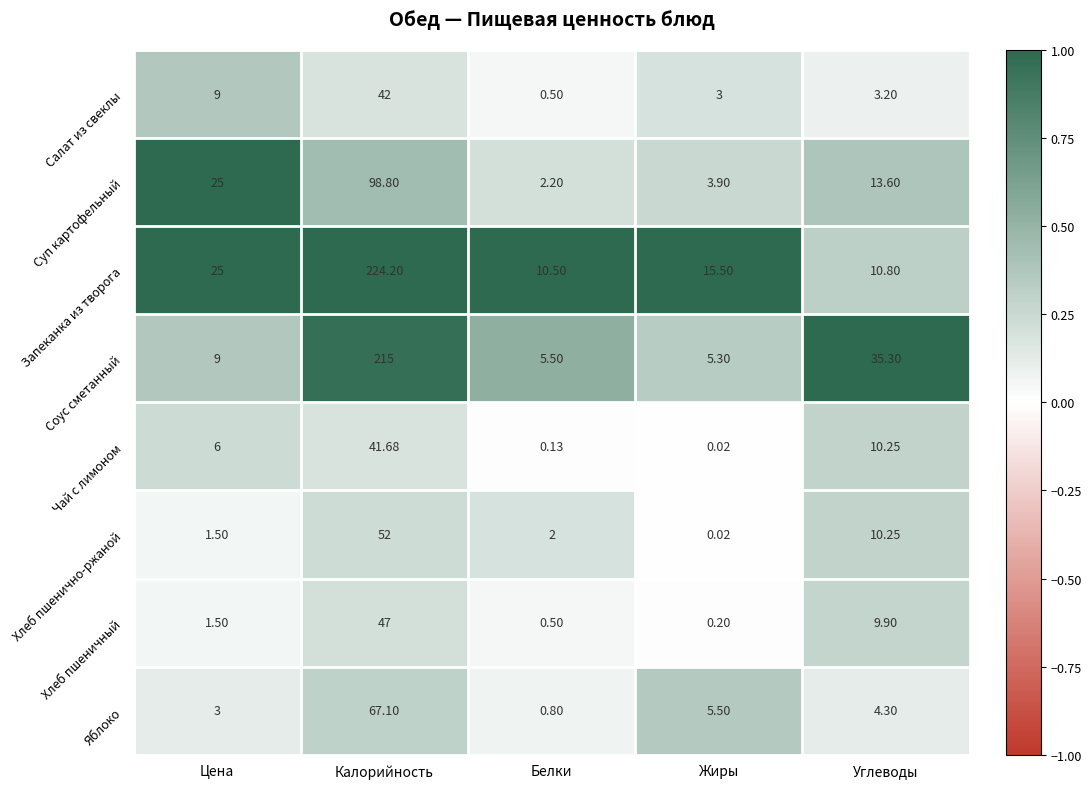

Rank the categories by Салат из свеклы value from lowest to highest.

Белки, Жиры, Углеводы, Цена, Калорийность